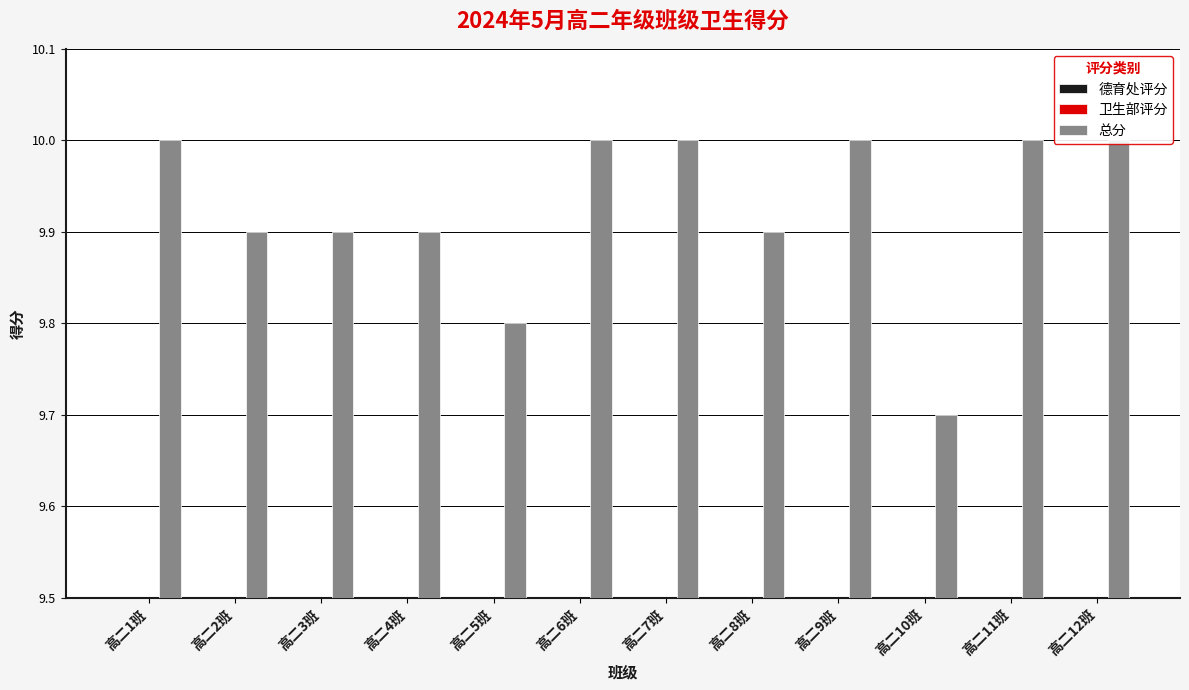

What is the label of the 2nd bar from the left?

高二2班